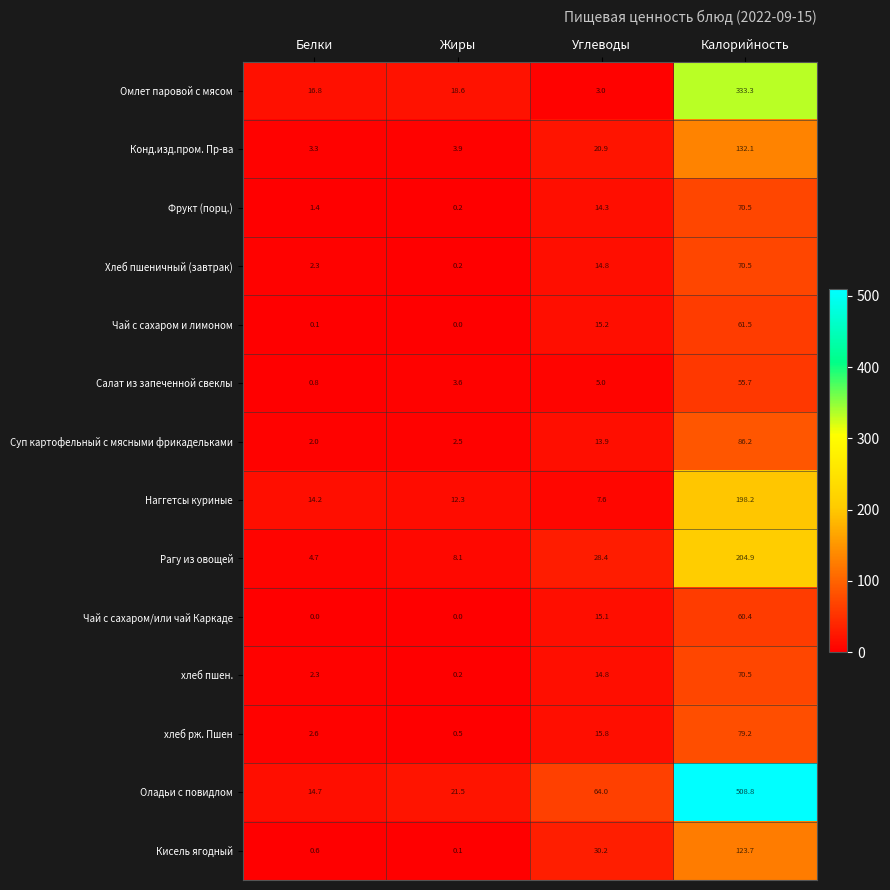

What is the average value of the Рагу из овощей series?

61.5